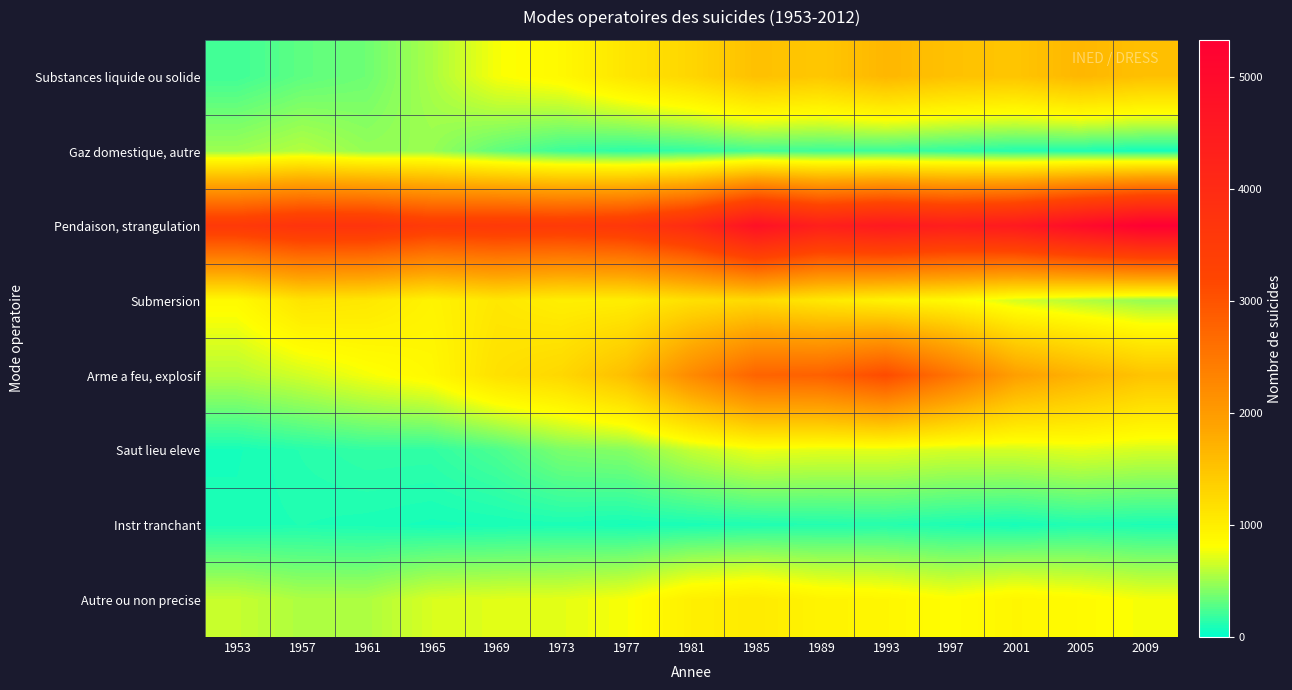

Reading left to right, extract all data points from this chart.

Substances liquide ou solide: 1953=211	1957=303	1961=355	1965=538	1969=784	1973=879	1977=1107	1981=1287	1985=1540	1989=1460	1993=1653	1997=1528	2001=1485	2005=1652	2009=1543
Gaz domestique, autre: 1953=496	1957=572	1961=471	1965=484	1969=312	1973=198	1977=147	1981=168	1985=218	1989=201	1993=197	1997=162	2001=122	2005=104	2009=67
Pendaison, strangulation: 1953=3554	1957=3736	1961=3729	1965=3504	1969=3554	1973=3526	1977=3624	1981=3997	1985=4799	1989=4353	1993=4545	1997=4400	2001=4531	2005=4964	2009=5330
Submersion: 1953=856	1957=1119	1961=1074	1965=939	1969=1080	1973=988	1977=1001	1981=1167	1985=1236	1989=1065	1993=945	1997=863	2001=675	2005=570	2009=476
Arme a feu, explosif: 1953=572	1957=666	1961=777	1965=879	1969=1156	1973=1267	1977=1566	1981=2234	1985=2770	1989=2809	1993=3112	1997=2552	2001=1945	2005=1702	2009=1500
Saut lieu eleve: 1953=79	1957=128	1961=166	1965=162	1969=248	1973=395	1977=426	1981=621	1985=748	1989=720	1993=719	1997=672	2001=670	2005=715	2009=672
Instr tranchant: 1953=91	1957=105	1961=93	1965=77	1969=85	1973=96	1977=80	1981=91	1985=109	1989=119	1993=128	1997=100	2001=80	2005=115	2009=98
Autre ou non precise: 1953=629	1957=551	1961=552	1965=687	1969=714	1973=724	1977=787	1981=979	1985=1036	1989=928	1993=899	1997=820	2001=900	2005=851	2009=778